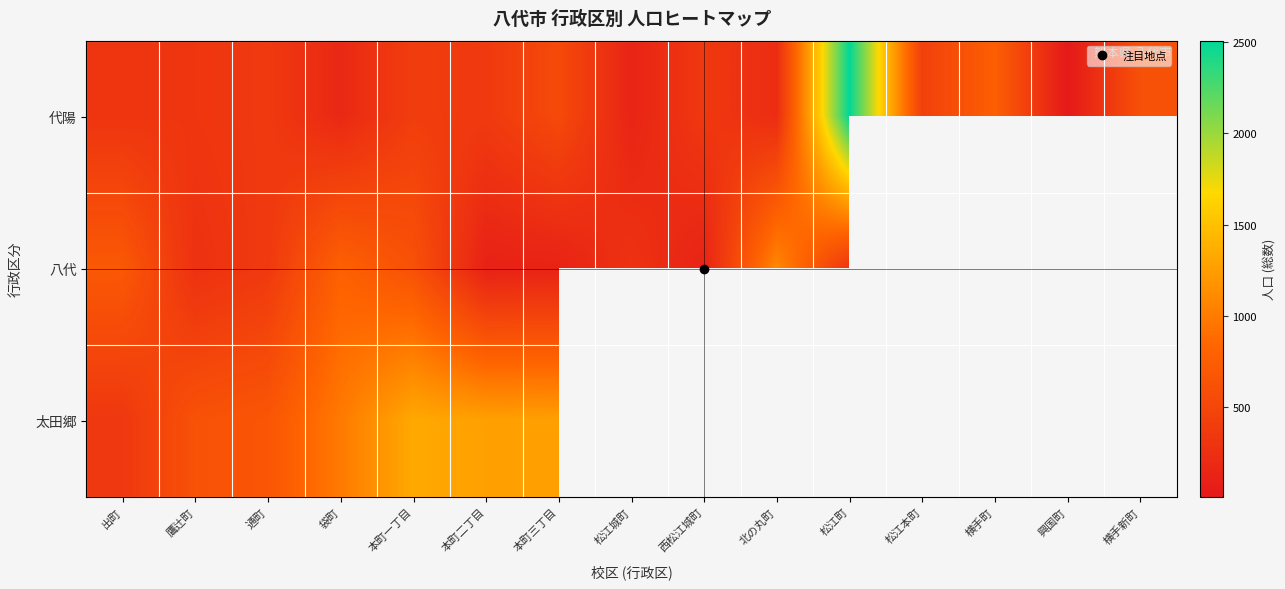

What value does the 代陽 series have at 袋町?

179.0